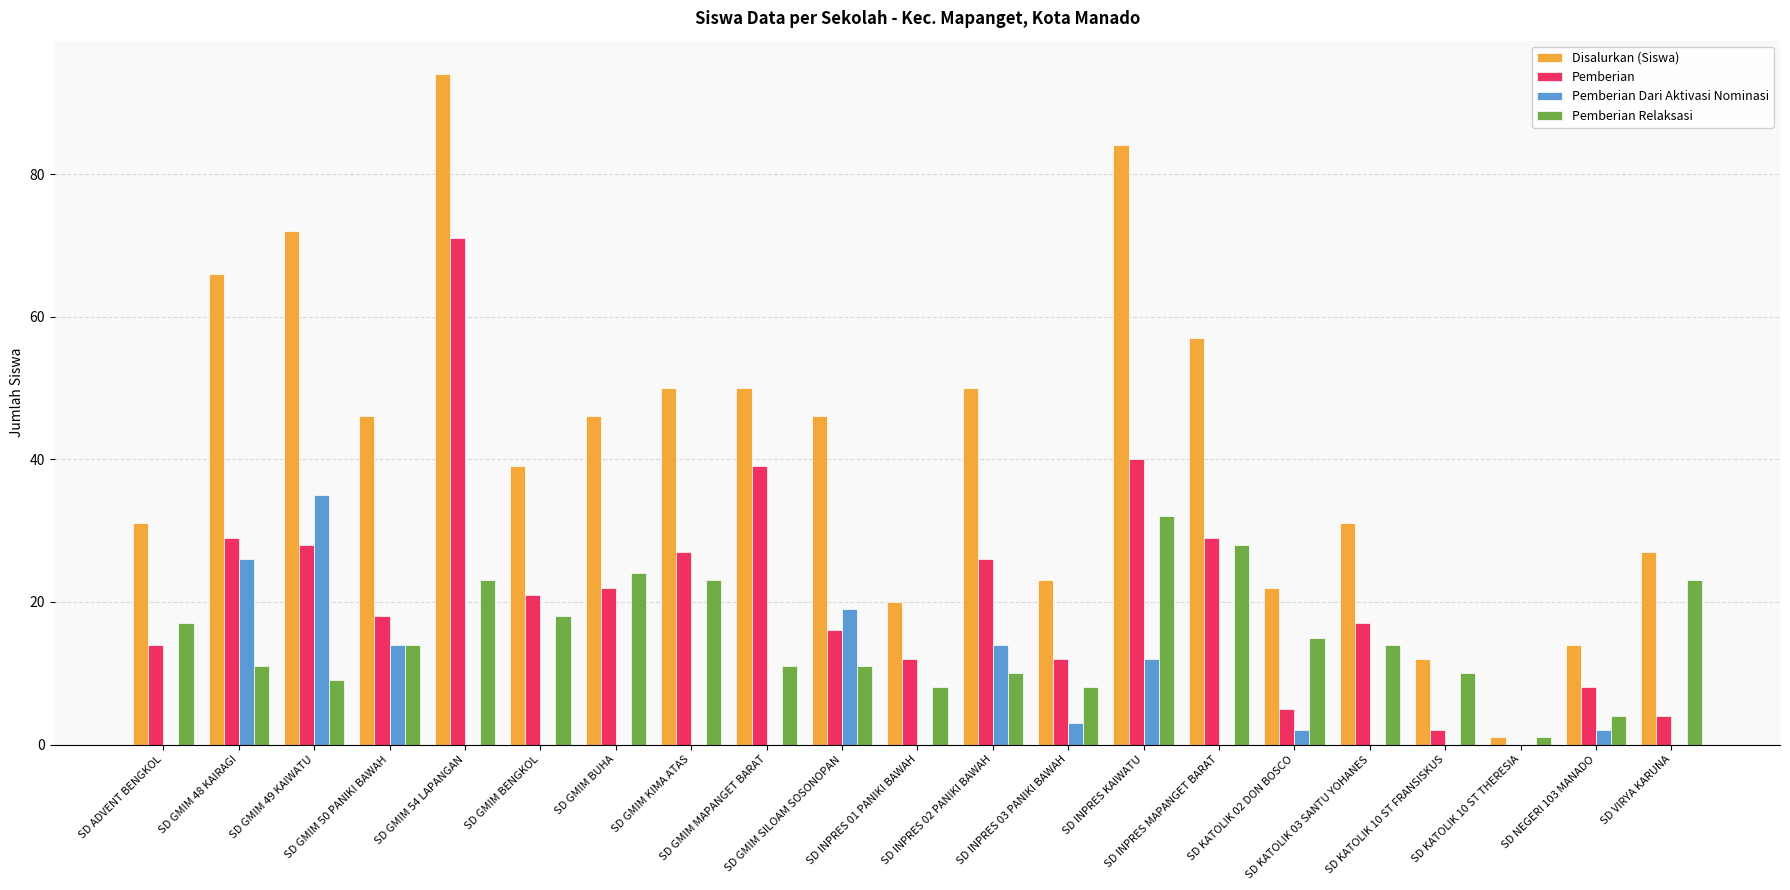

Count the number of categories in the chart.

21